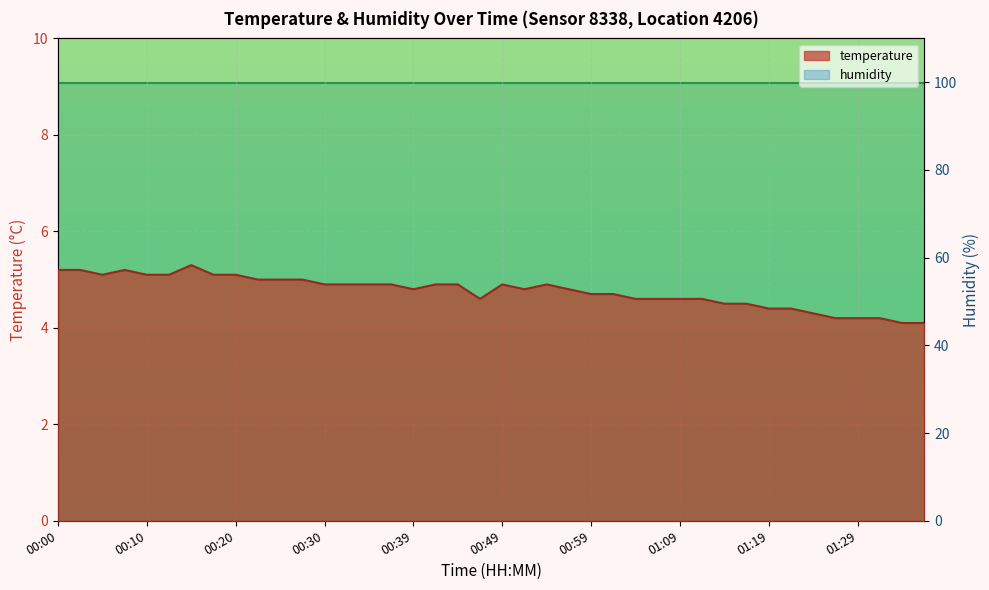

Reading left to right, what are all the values shown in this chart?

00:00=5.2	00:03=5.2	00:05=5.1	00:08=5.2	00:10=5.1	00:13=5.1	00:15=5.3	00:17=5.1	00:20=5.1	00:22=5.0	00:25=5.0	00:27=5.0	00:30=4.9	00:32=4.9	00:34=4.9	00:37=4.9	00:39=4.8	00:42=4.9	00:44=4.9	00:47=4.6	00:49=4.9	00:51=4.8	00:54=4.9	00:56=4.8	00:59=4.7	01:01=4.7	01:04=4.6	01:06=4.6	01:09=4.6	01:11=4.6	01:14=4.5	01:16=4.5	01:19=4.4	01:21=4.4	01:24=4.3	01:26=4.2	01:29=4.2	01:31=4.2	01:33=4.1	01:36=4.1